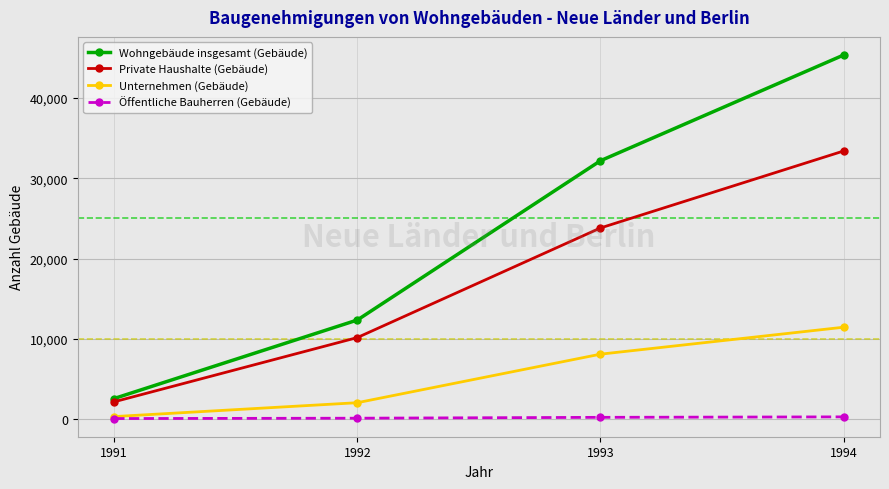

Which series has the largest range (max minus min)?

Wohngebäude insgesamt (Gebäude)